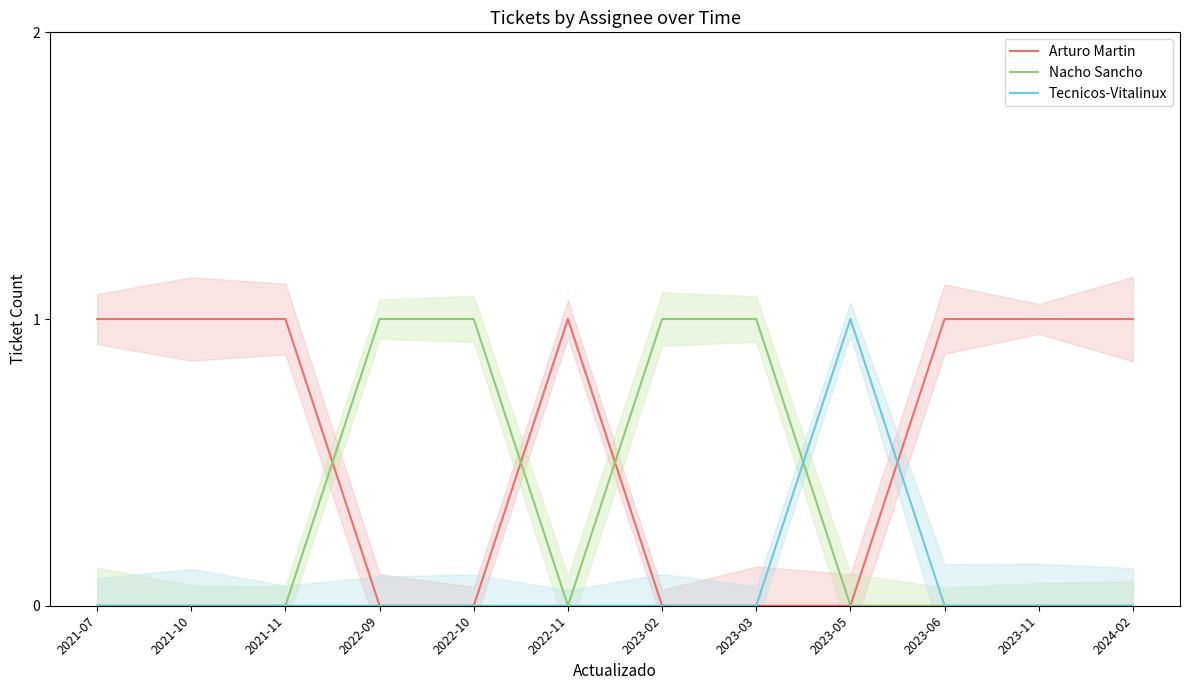

At which label is Arturo Martin closest to 0?

2022-09